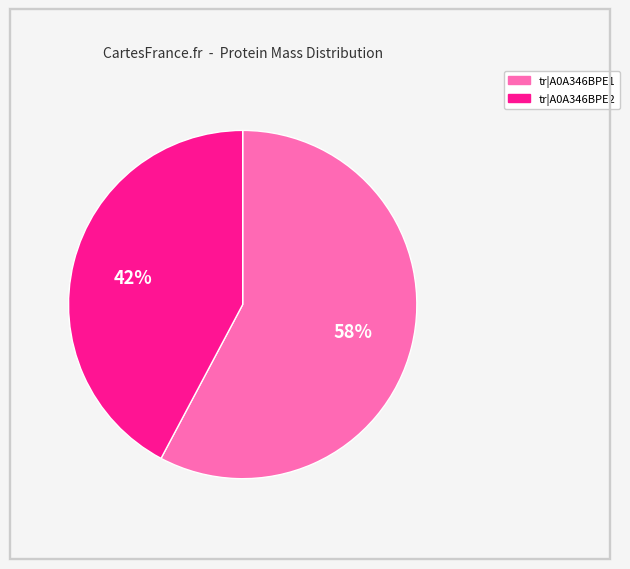

What is the ratio of the value at tr|A0A346BPE1 to the value at tr|A0A346BPE2?

1.4